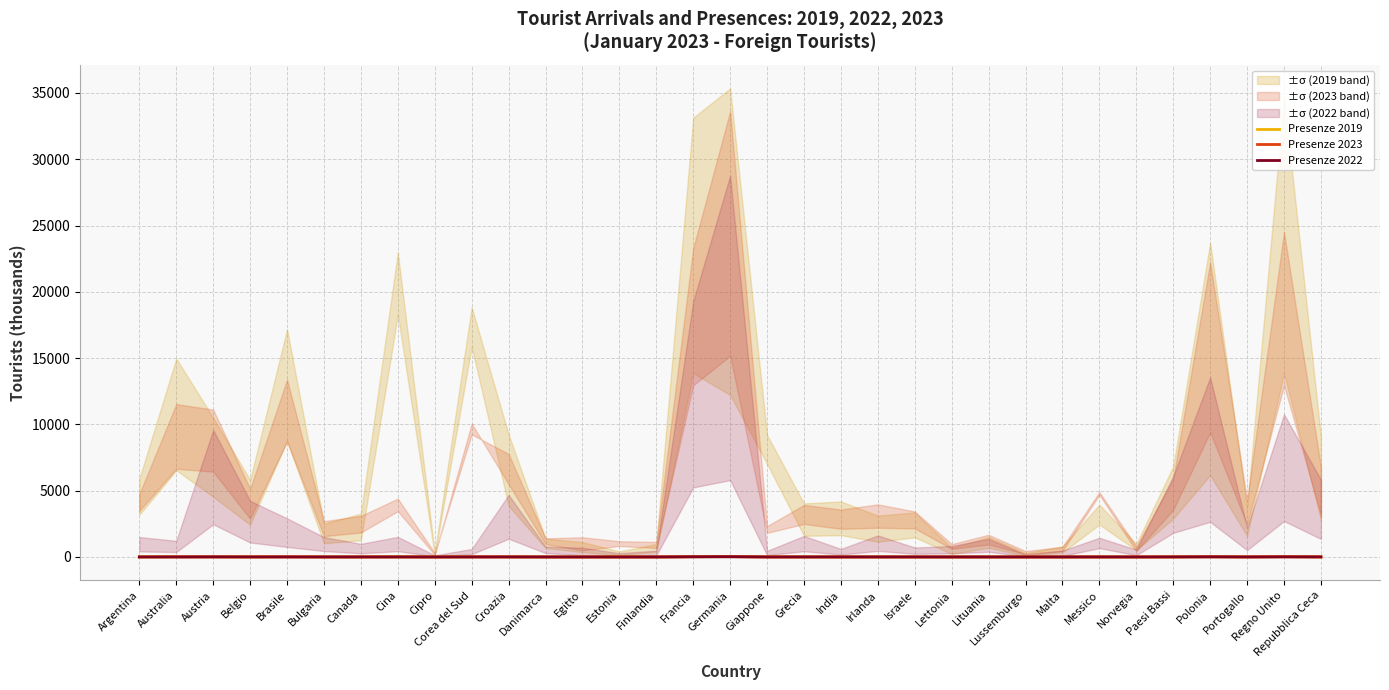

Reading left to right, extract all data points from this chart.

Presenze 2019: 3.9	10.0	7.0	3.9	11.5	1.7	2.2	15.3	0.2	12.6	6.2	0.9	0.8	0.3	0.7	22.1	23.6	6.1	2.7	2.8	2.1	2.2	0.5	1.0	0.2	0.5	2.6	0.7	4.6	15.8	2.5	23.1	6.0
Presenze 2023: 3.5	8.5	8.2	3.8	9.9	2.0	2.3	3.3	0.2	6.8	5.8	1.0	1.1	0.9	0.8	17.2	24.9	1.7	2.9	2.7	2.9	2.5	0.7	1.2	0.3	0.6	3.6	0.6	4.4	16.5	3.2	18.2	5.0
Presenze 2022: 0.8	0.7	5.3	2.3	1.6	0.8	0.6	0.8	0.1	0.3	2.6	0.4	0.4	0.2	0.3	10.7	16.0	0.3	0.9	0.3	0.9	0.4	0.5	0.8	0.1	0.3	0.8	0.3	3.4	7.5	1.2	6.0	3.2